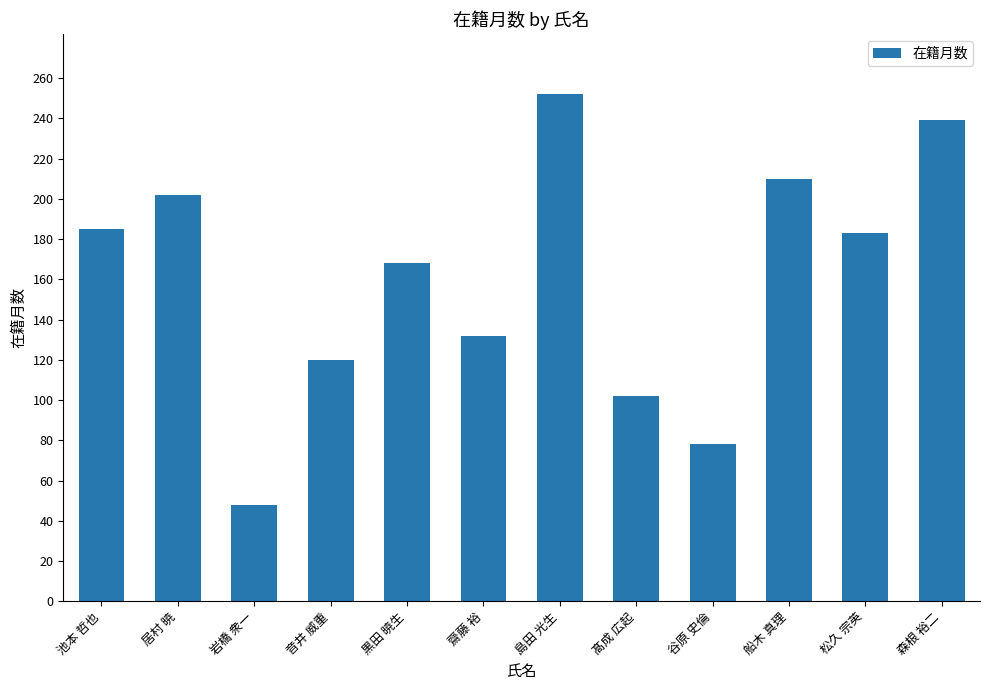

What is the difference between the second highest and second lowest values?

161